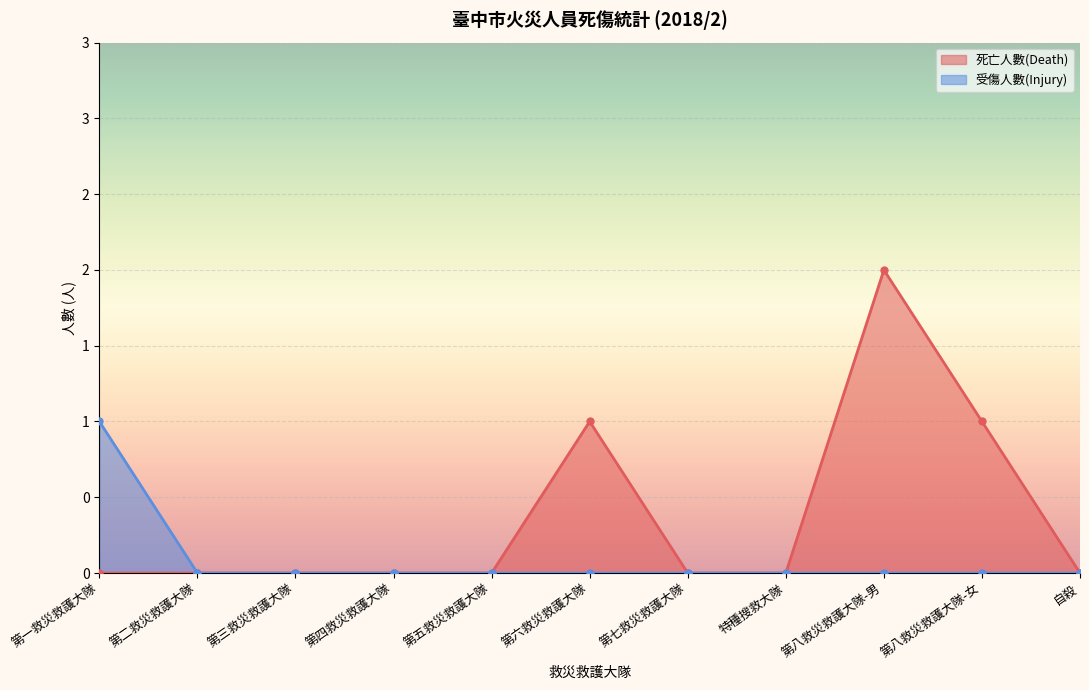

How many 死亡人數(Death) values are between 0 and 1?

10